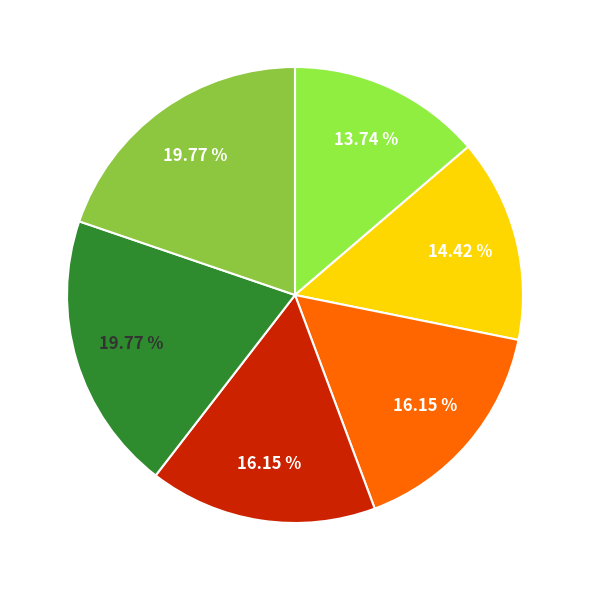

Count the number of slices in the pie.

6